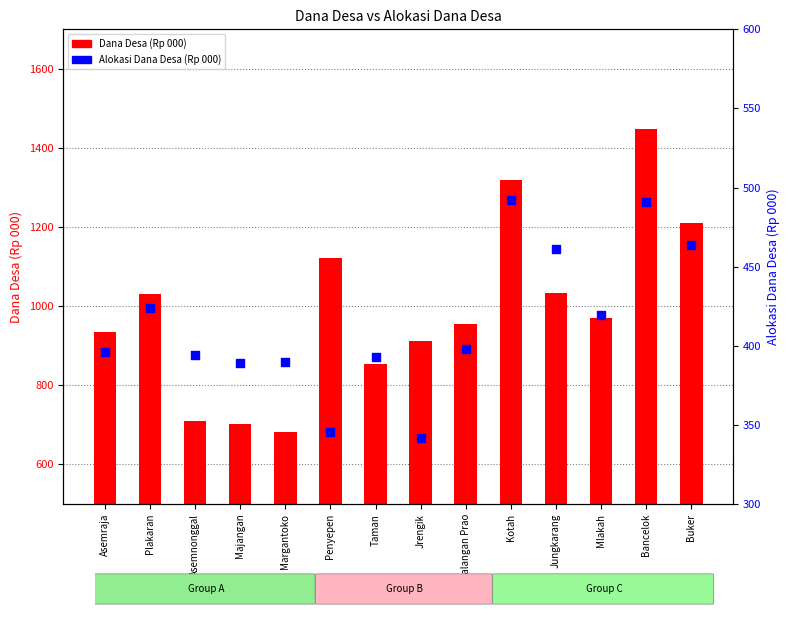

Which series has the largest total across all categories?

Dana Desa (Rp 000)